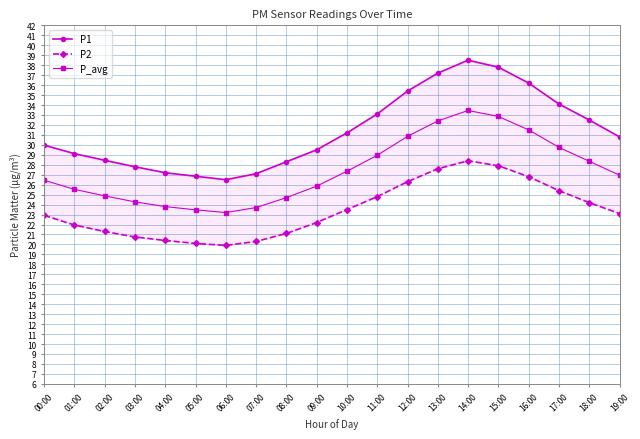

Between 04:00 and 10:00, which is larger?

10:00